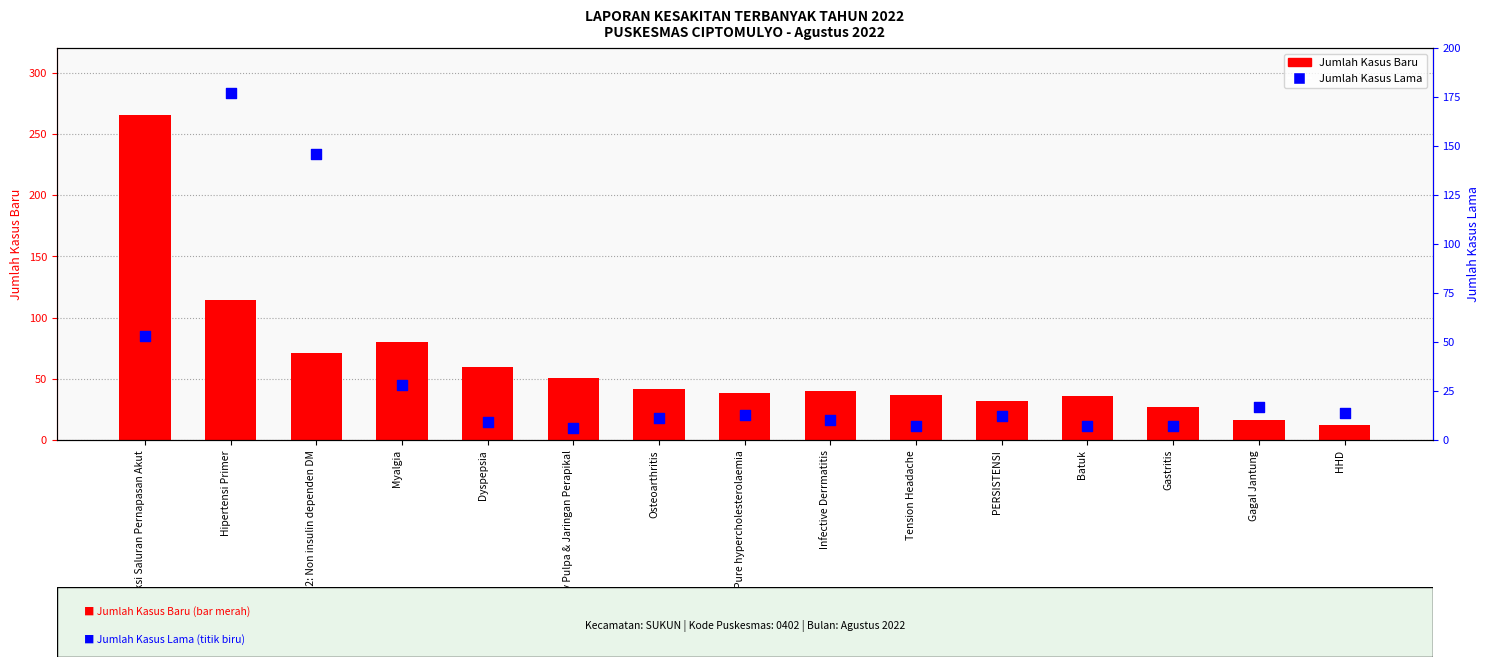

Which series reaches the maximum Y coordinate?

Jumlah Kasus Baru